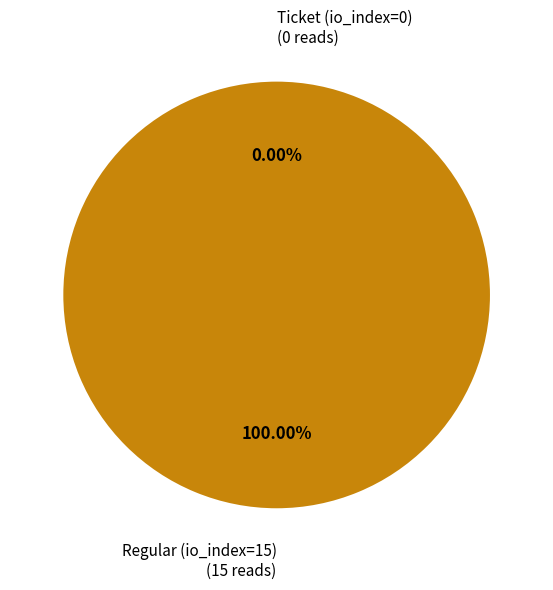

Does any single category account for the majority?

Yes